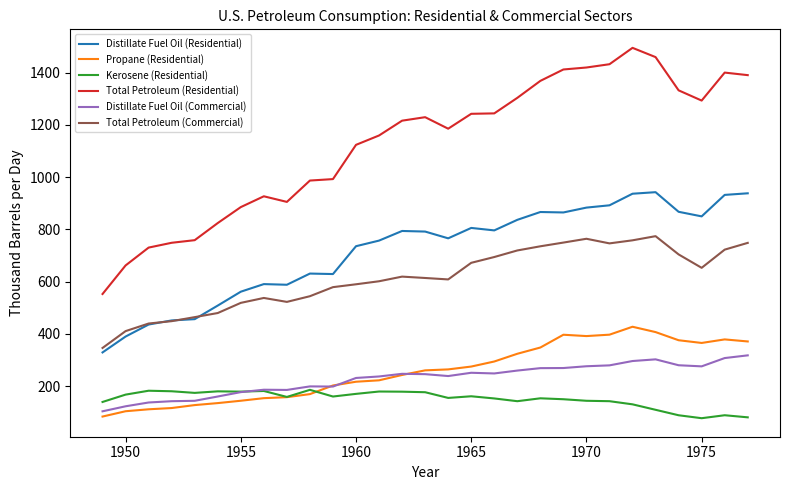

Which series has the widest spread of values?

Total Petroleum (Residential)